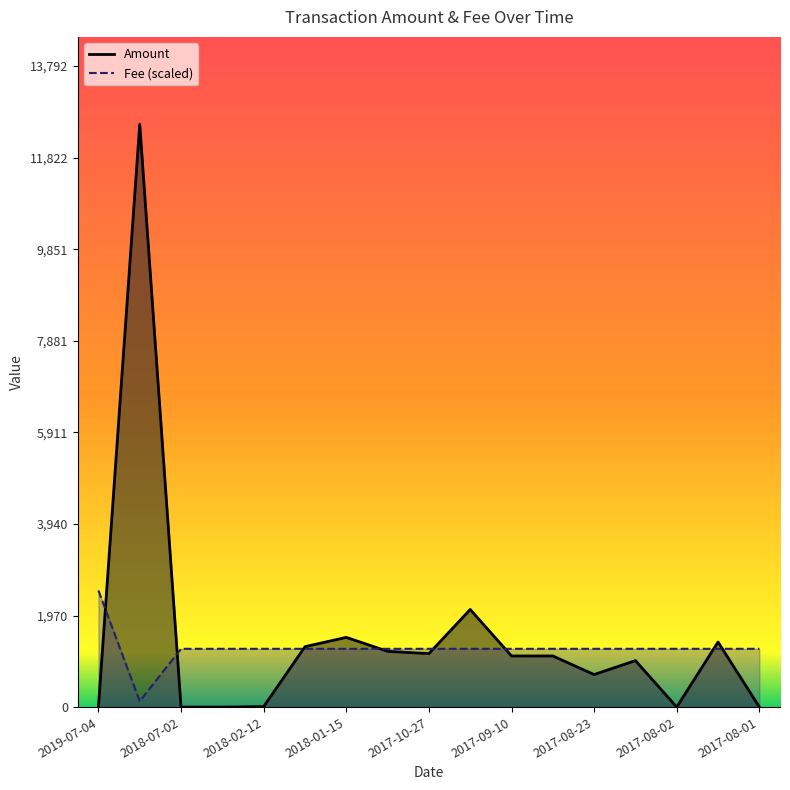

What is the lowest value of the Fee series?

125.4